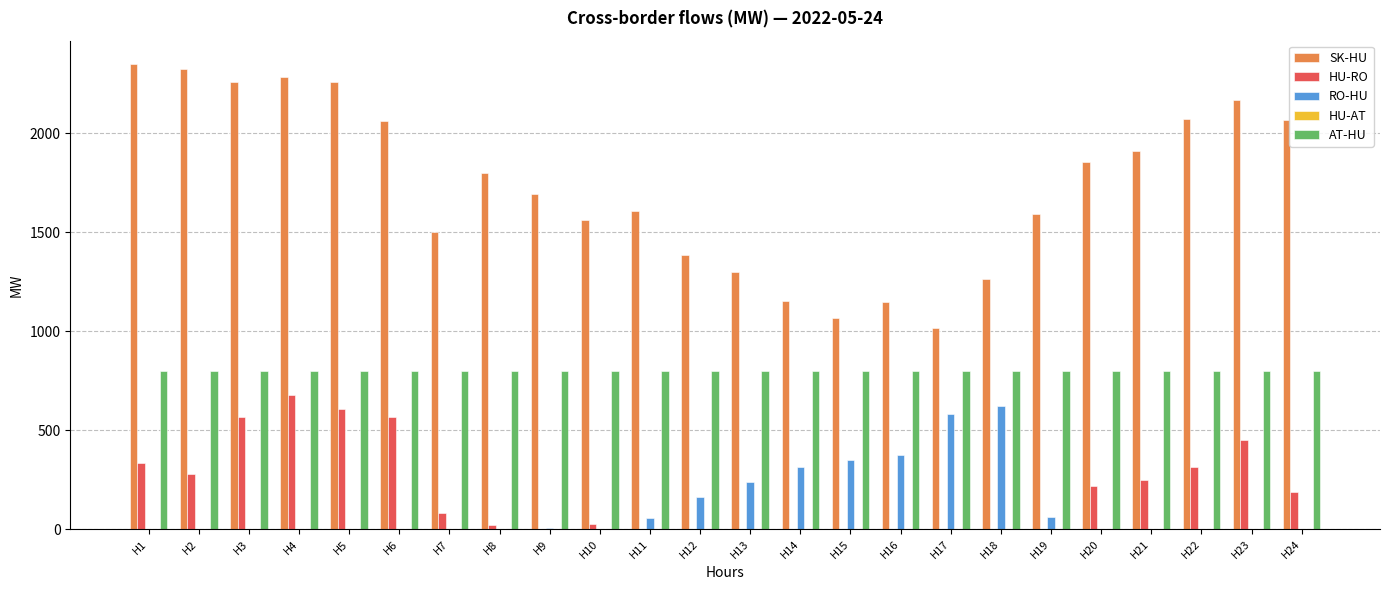

Is it true that RO-HU equals 510.6 at H16?

False